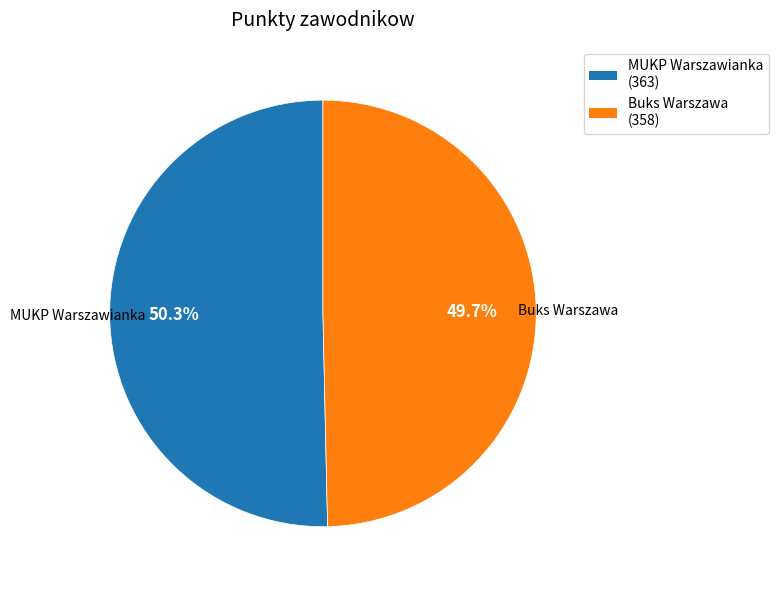

To the nearest percent, what portion does Buks Warszawa represent?

50%